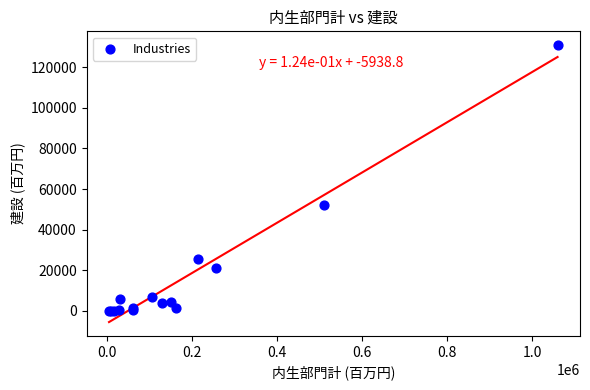

What Y value in the scatter plot is closest to 65435?

52242